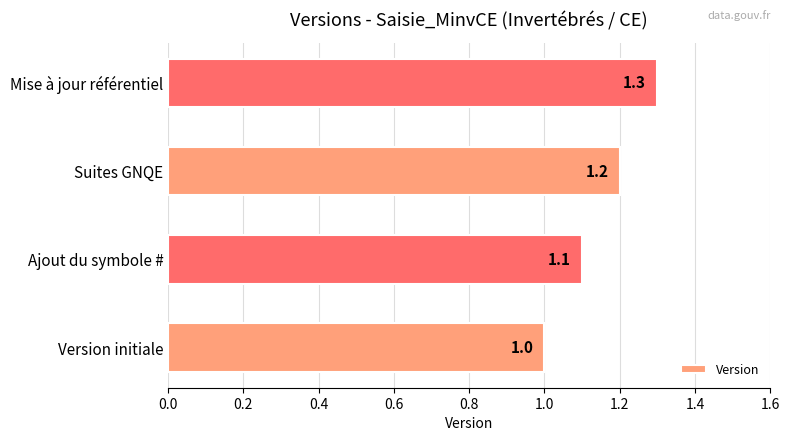

How many series are shown in this chart?

1